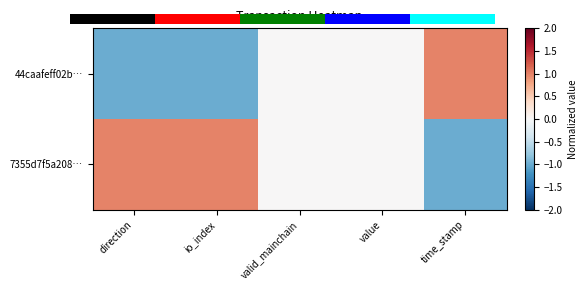

What is the sum of all 44caafeff02b… values?

-1.0